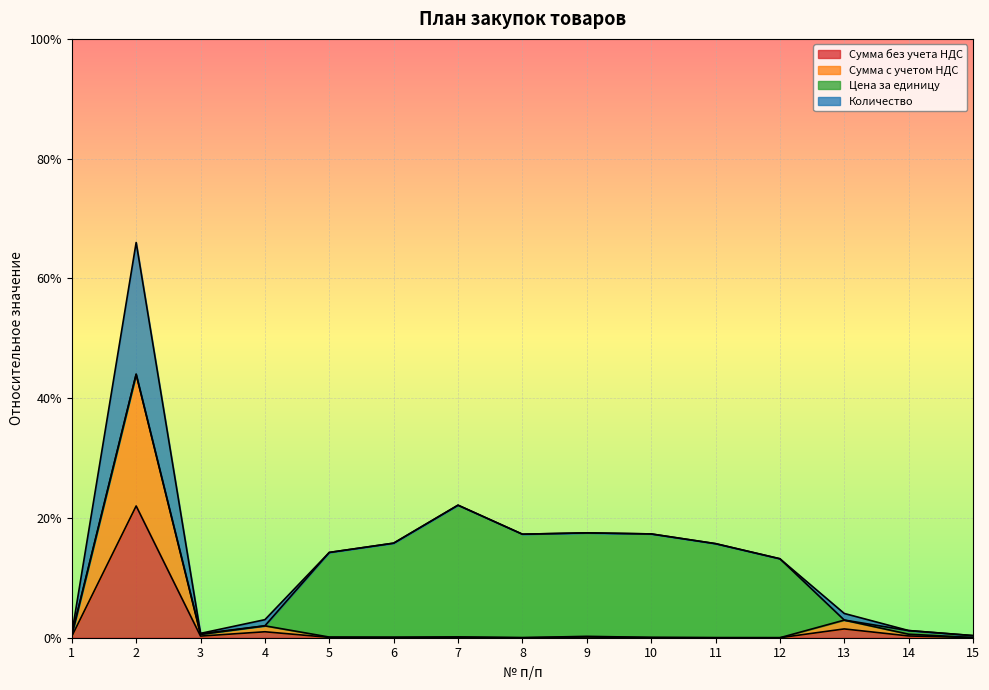

True or false: Сумма с учетом НДС and Сумма без учета НДС intersect in this chart.

False